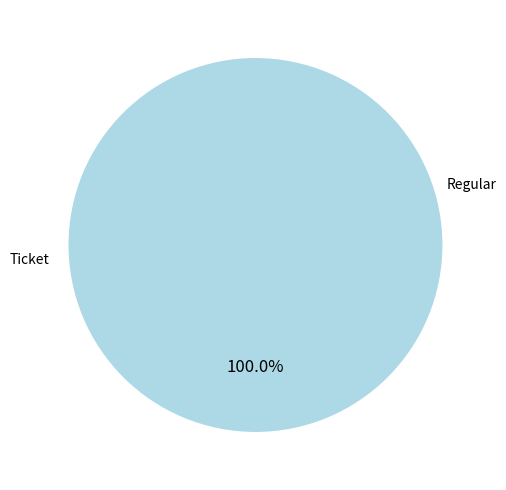

Does Regular account for over 50% of the chart?

Yes